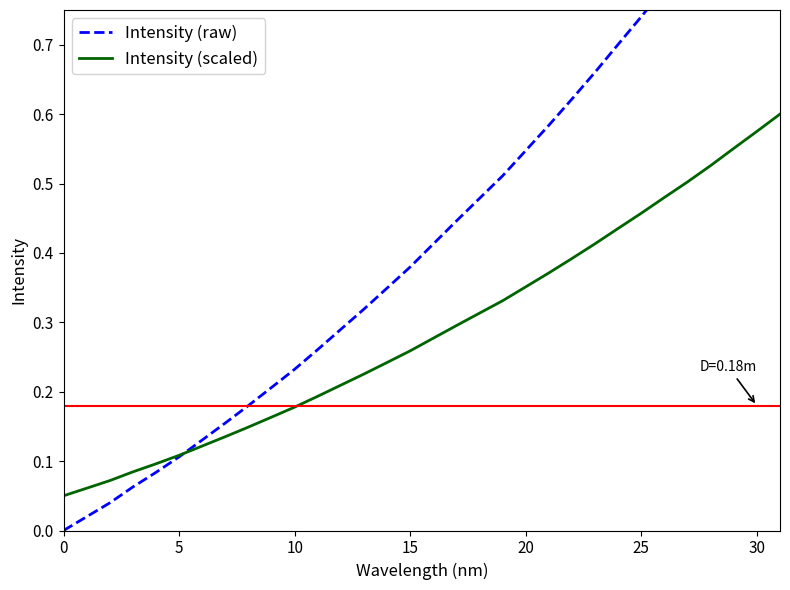

At how many categories does at least one series exceed 0?

32